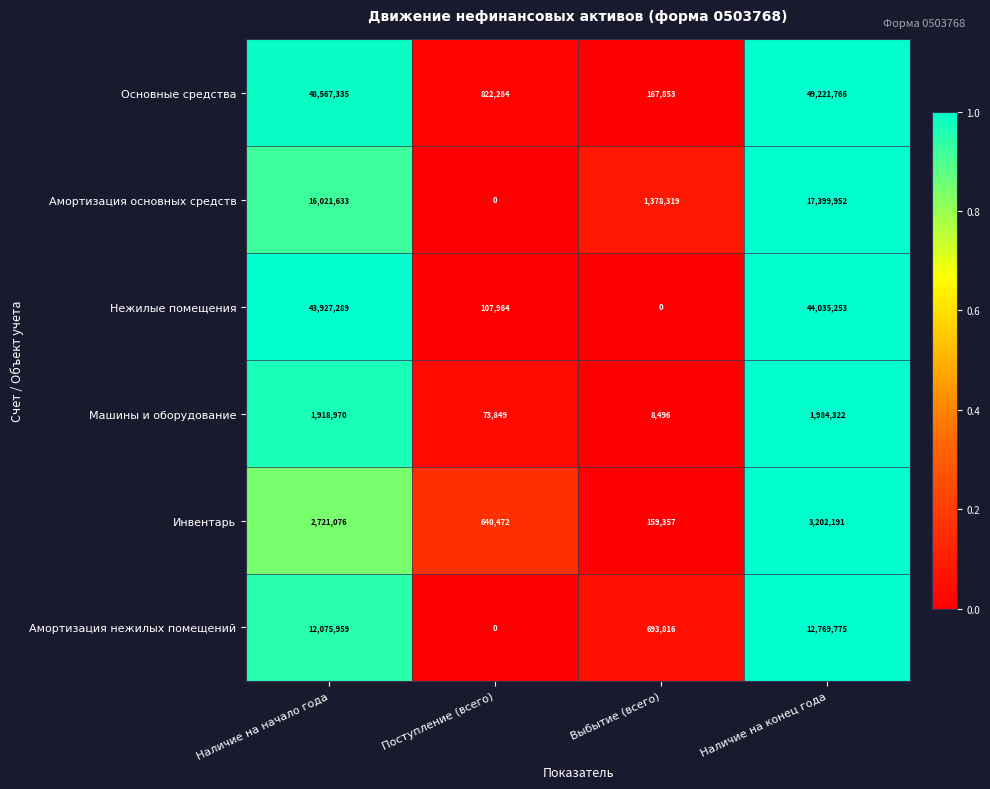

Reading right to left, transcribe all the data shown in this chart.

Основные средства: Наличие на конец года=49221766	Выбытие (всего)=167853	Поступление (всего)=822284	Наличие на начало года=48567335
Амортизация основных средств: Наличие на конец года=17399952	Выбытие (всего)=1378319	Поступление (всего)=0	Наличие на начало года=16021633
Нежилые помещения: Наличие на конец года=44035253	Выбытие (всего)=0	Поступление (всего)=107964	Наличие на начало года=43927289
Машины и оборудование: Наличие на конец года=1984322	Выбытие (всего)=8496	Поступление (всего)=73849	Наличие на начало года=1918970
Инвентарь: Наличие на конец года=3202191	Выбытие (всего)=159357	Поступление (всего)=640472	Наличие на начало года=2721076
Амортизация нежилых помещений: Наличие на конец года=12769775	Выбытие (всего)=693816	Поступление (всего)=0	Наличие на начало года=12075959